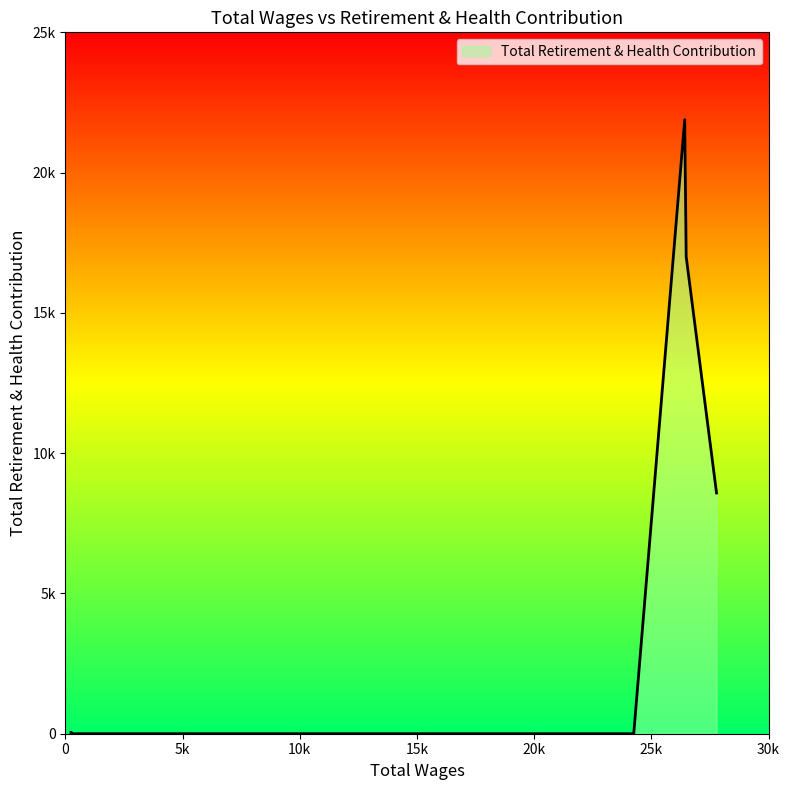

Which label corresponds to the largest value in the chart?

26425.0